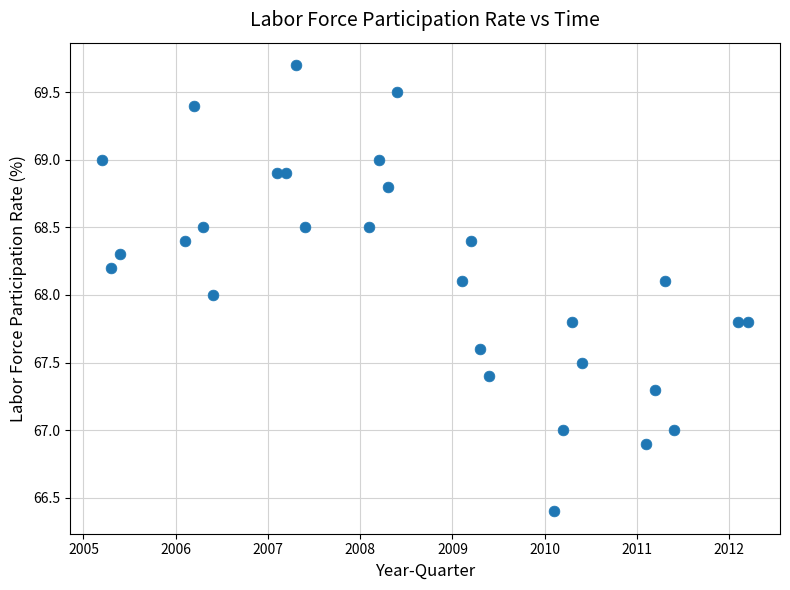

What is the range of X values (max minus min)?

7.0